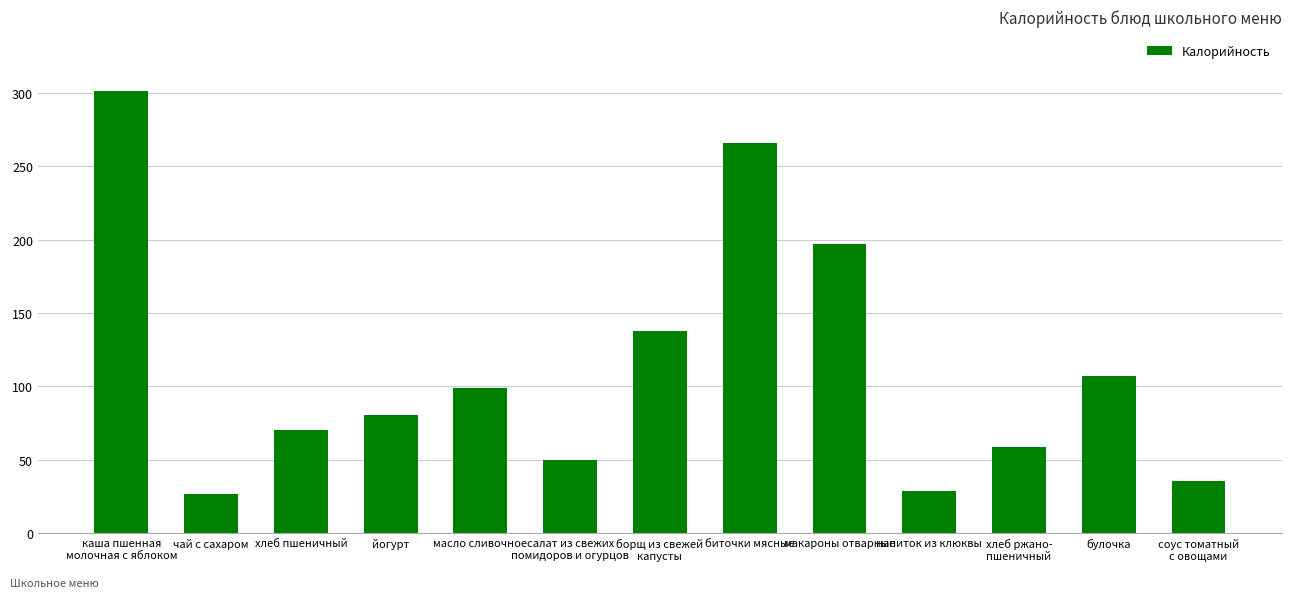

How many data points are less than 80?

6